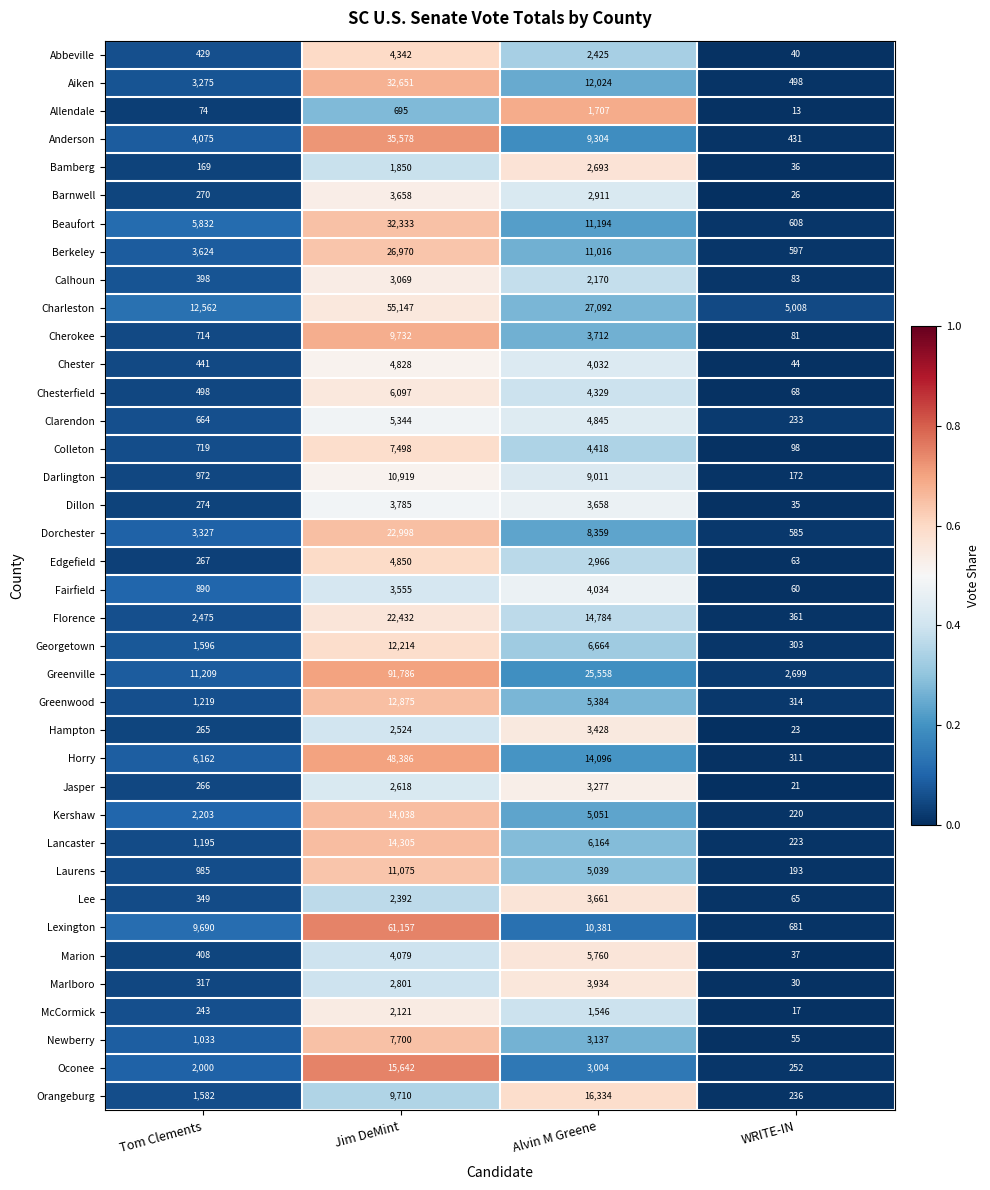

Is it true that Anderson equals 9304 at Alvin M Greene?

True